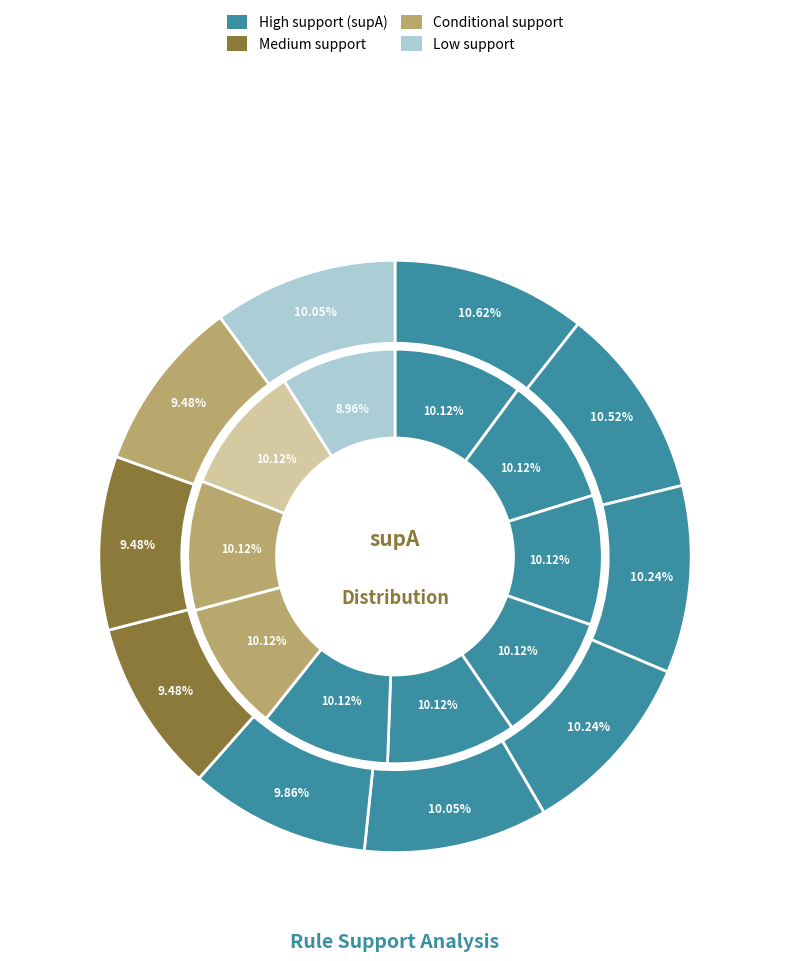

To the nearest percent, what is the average slice percentage?

10%